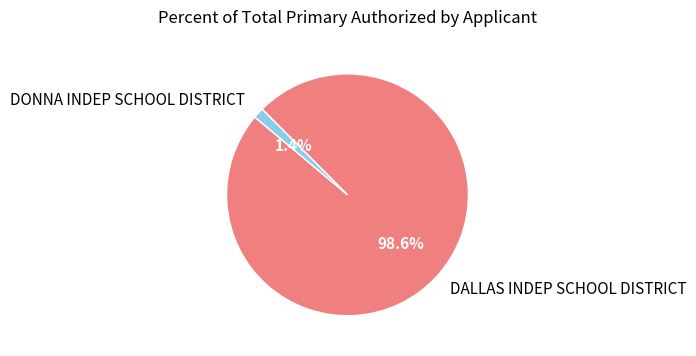

The DONNA INDEP SCHOOL DISTRICT slice represents 1% of the pie. True or false?

True